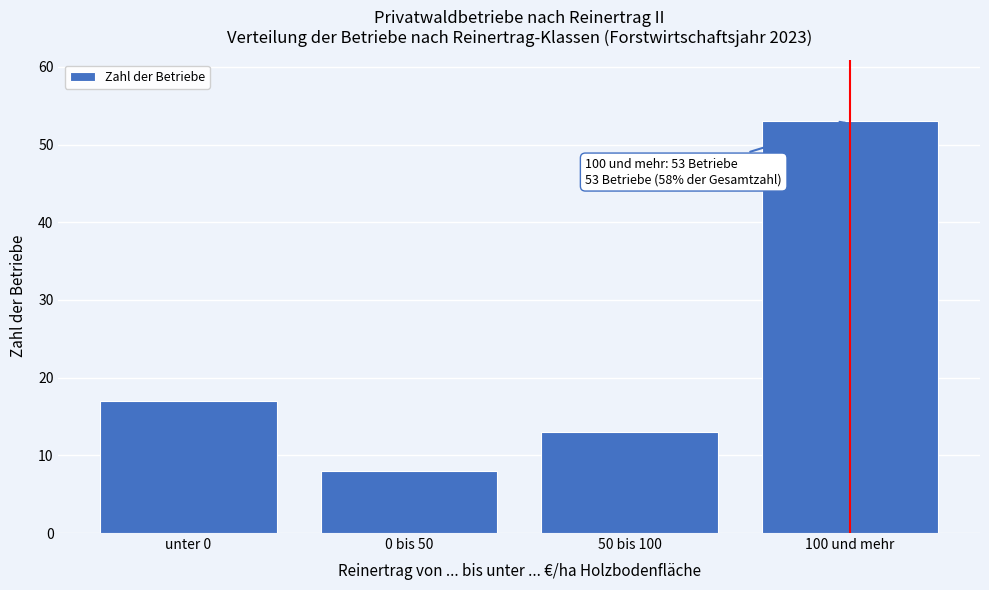

Reading left to right, list all the values displayed in this chart.

unter 0=17	0 bis 50=8	50 bis 100=13	100 und mehr=53